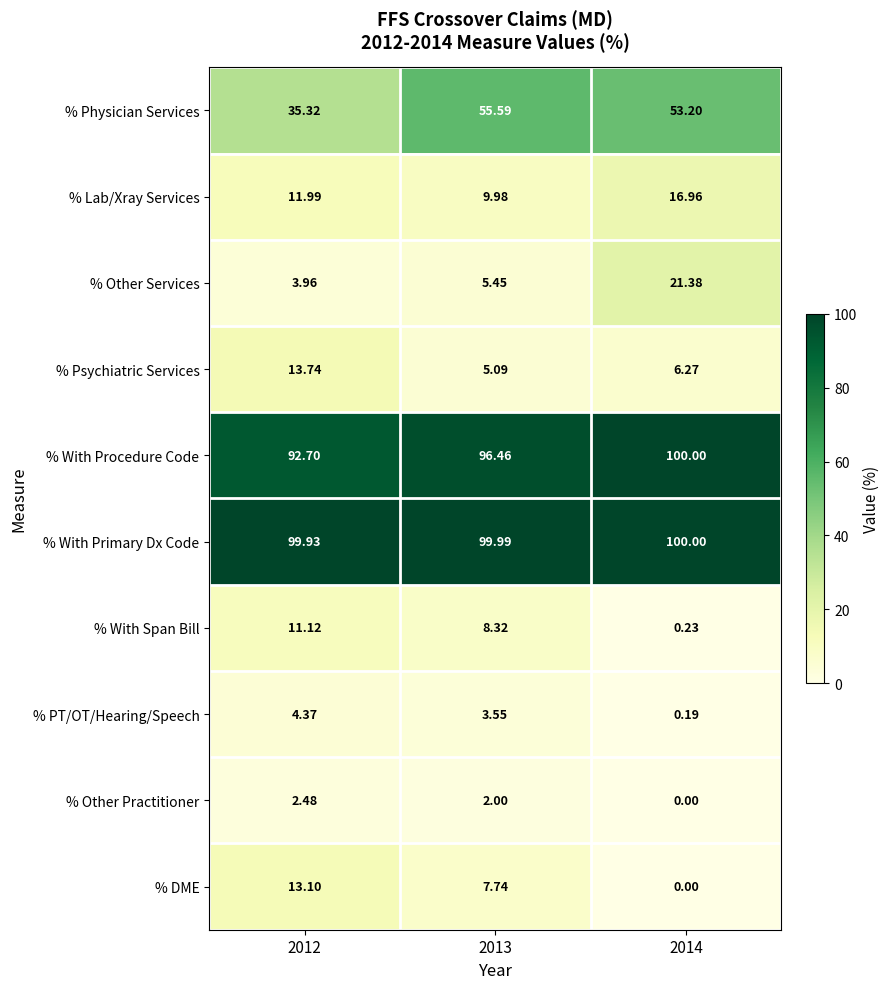

Is the value of % Lab/Xray Services at 2012 greater than the value of % PT/OT/Hearing/Speech at 2012?

Yes